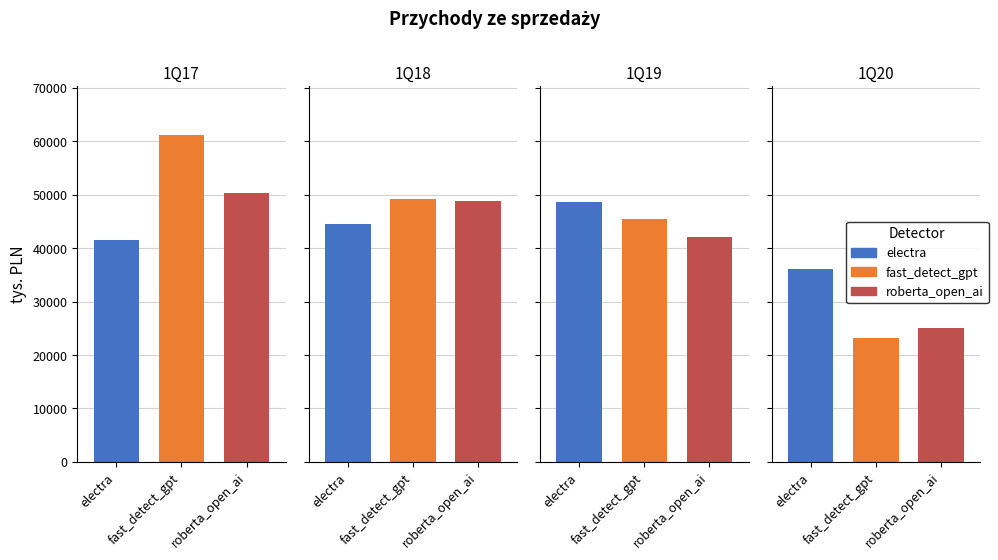

Does the chart contain stacked bars?

No